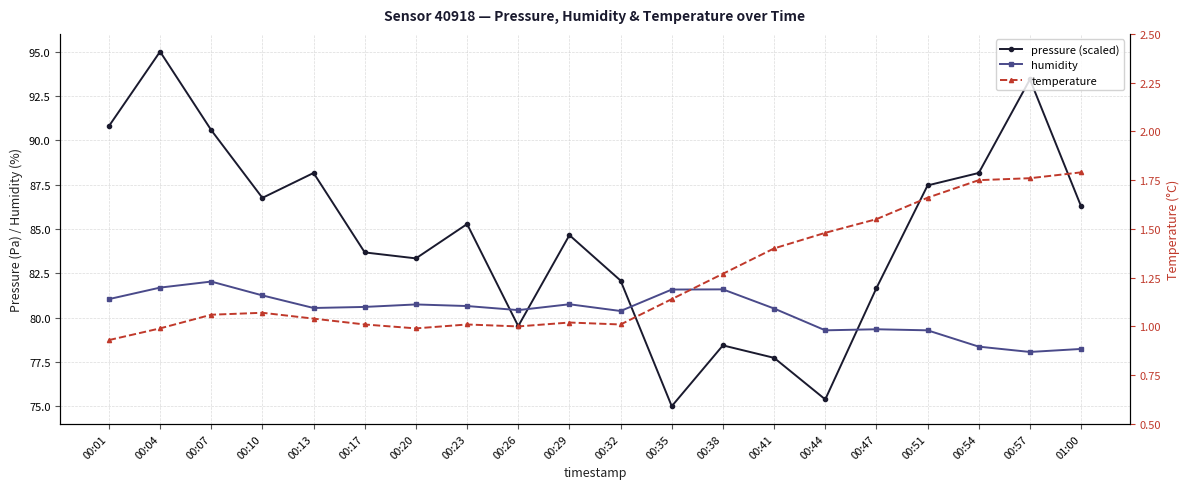

Count the number of categories in the chart.

20